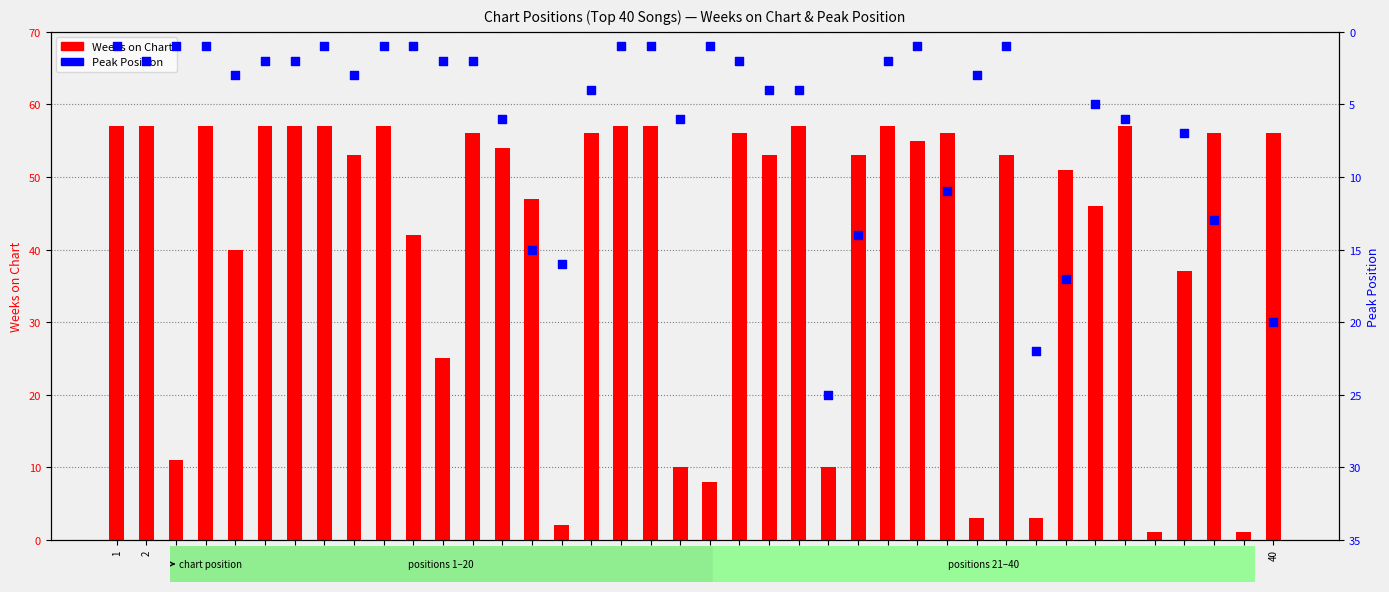

At which category is the sum across all series the highest?

40